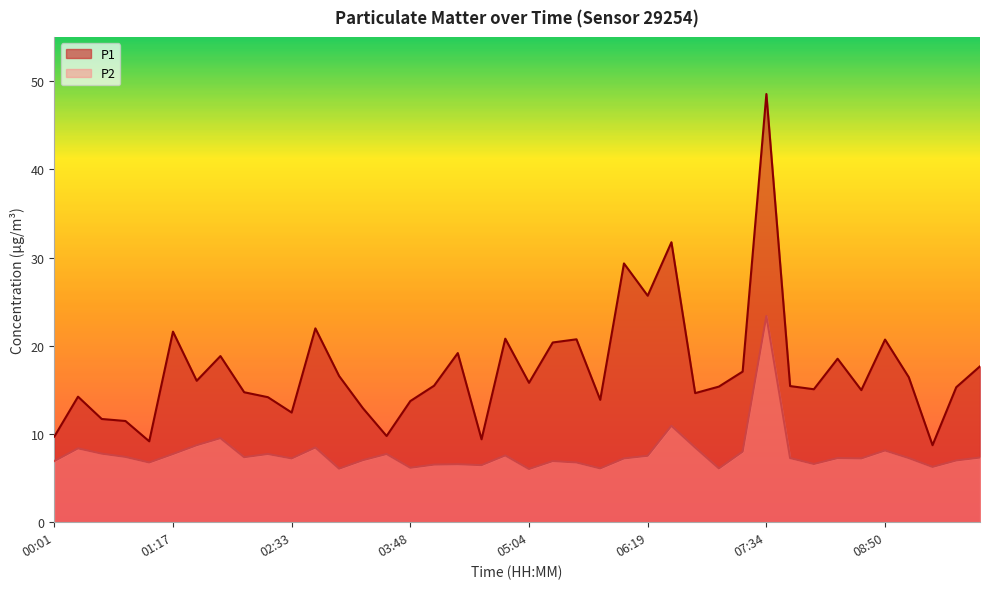

What is the label of the 12th point from the left?

02:48